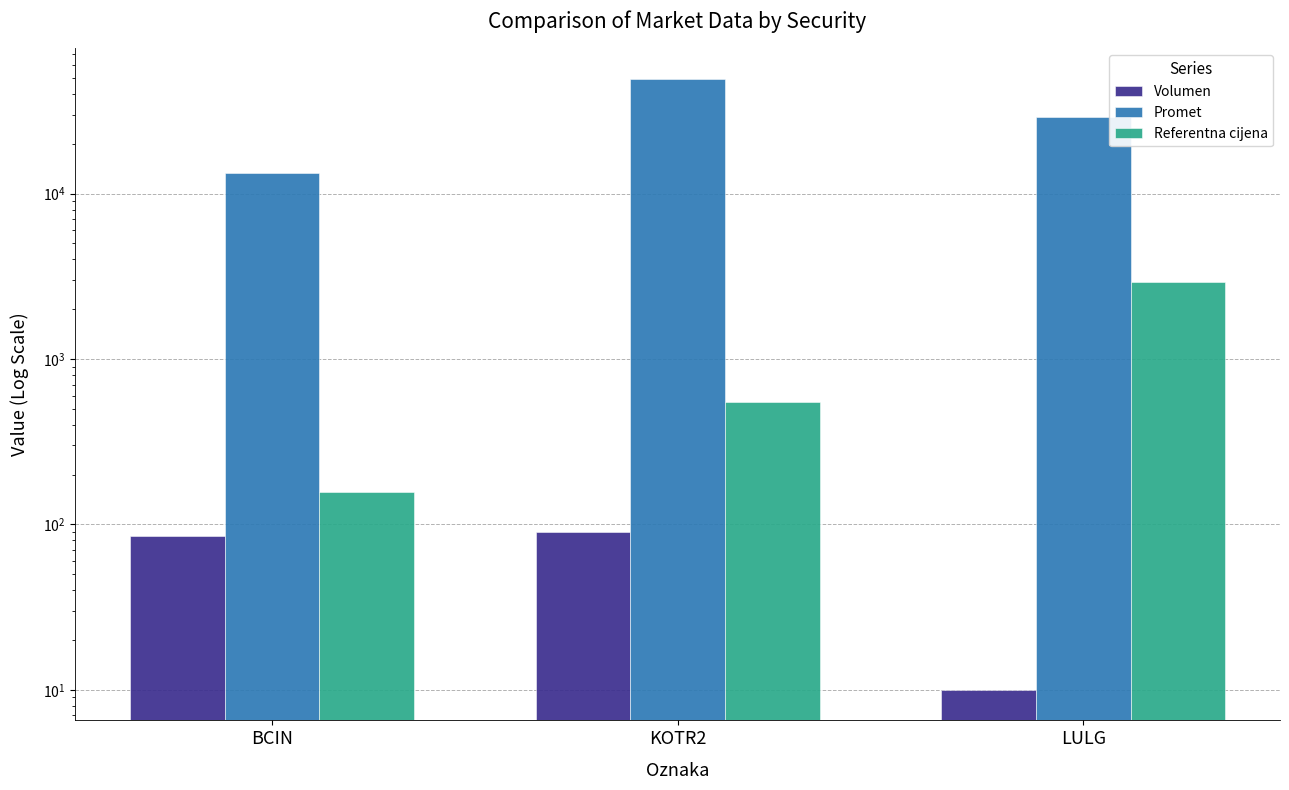

Are the bars grouped side by side (vs. stacked)?

Yes